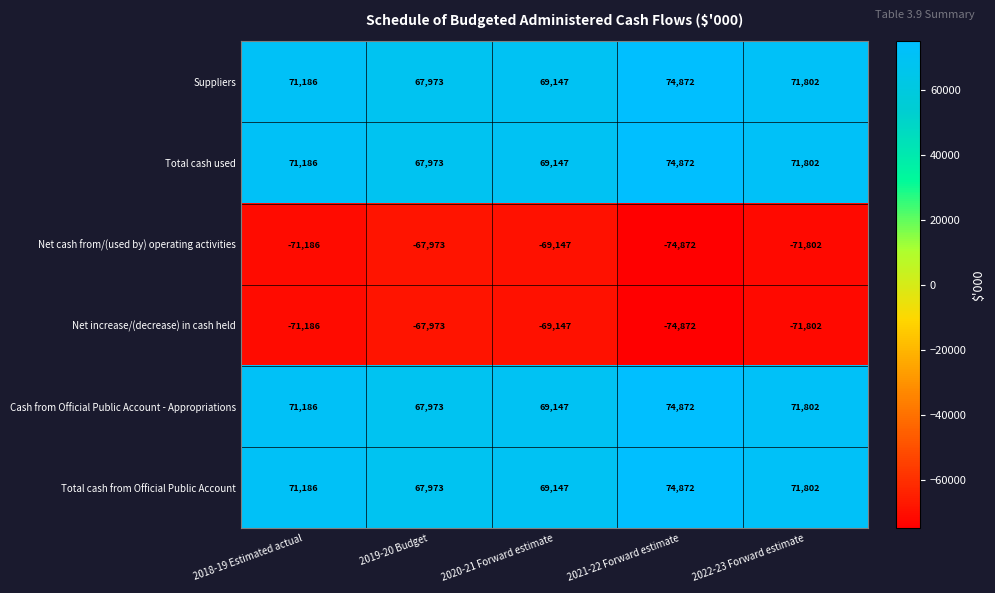

What is the difference between the highest and lowest values at 2018-19 Estimated actual?

142372